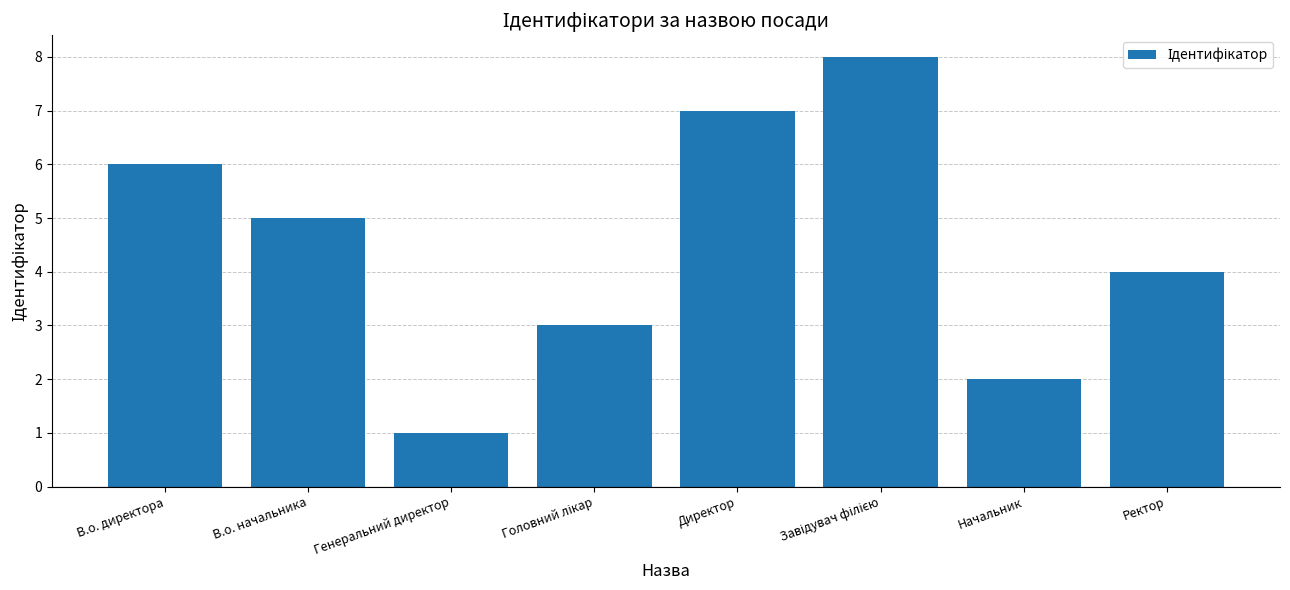

Reading left to right, transcribe all the data shown in this chart.

6	5	1	3	7	8	2	4